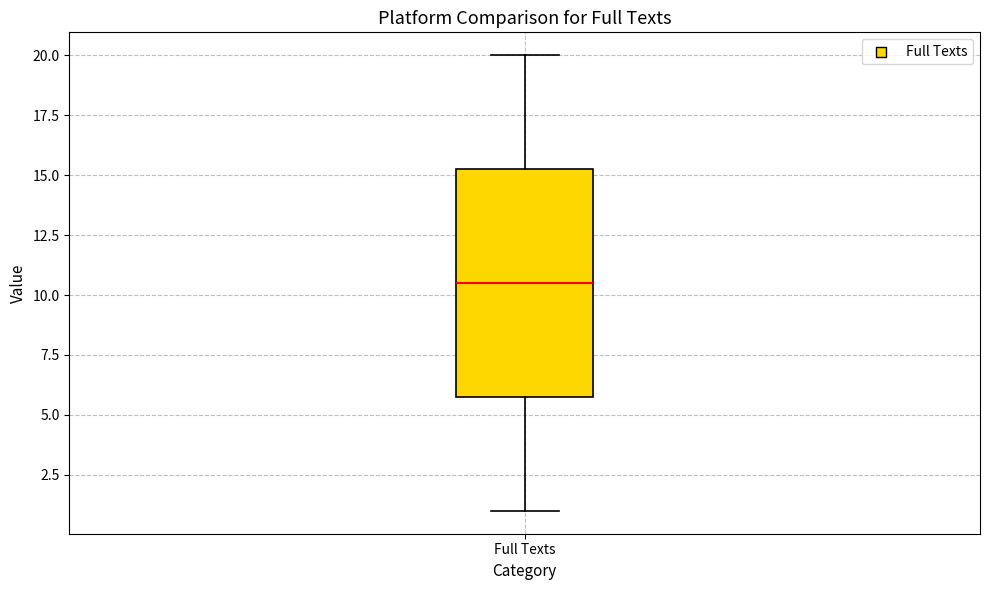

Transcribe this box plot: give where the median line is, the range the box spans, and where the two whiskers end, as read against the y-axis. The values are not printed on the chart, so give them approximately, as read against the axis.

median 10.5, box 6.0 to 15.5, whiskers 1.0 to 20.0